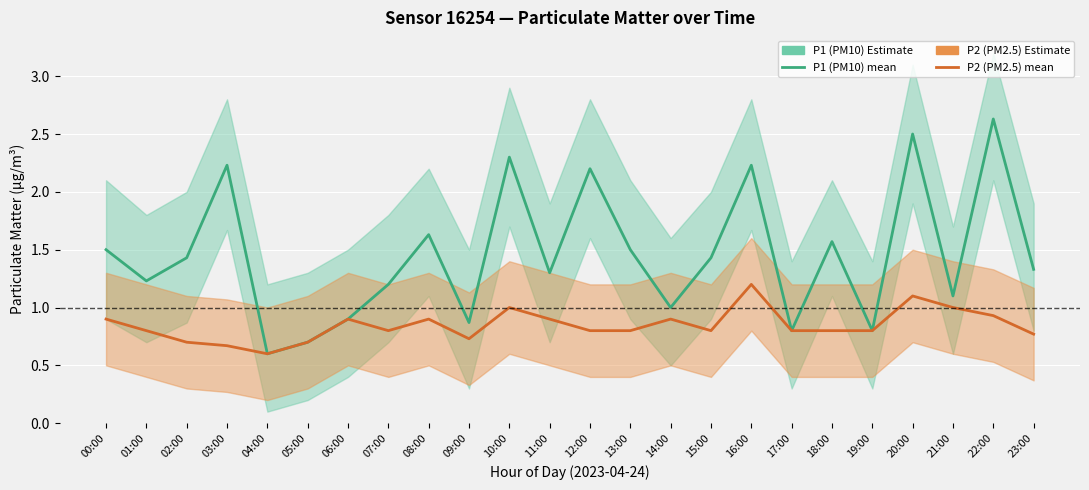

What is the label of the 21st point from the right?

03:00